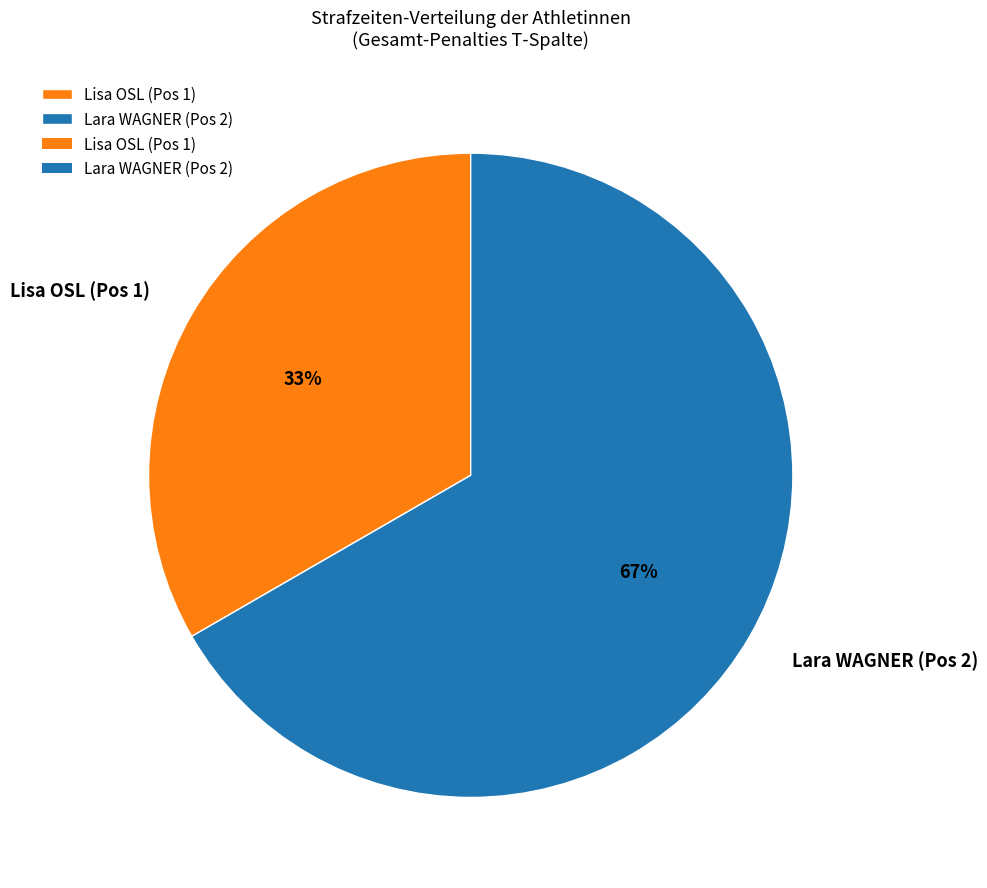

Approximately how many times larger is the value at Lara WAGNER (Pos 2) compared to Lisa OSL (Pos 1)?

2.0